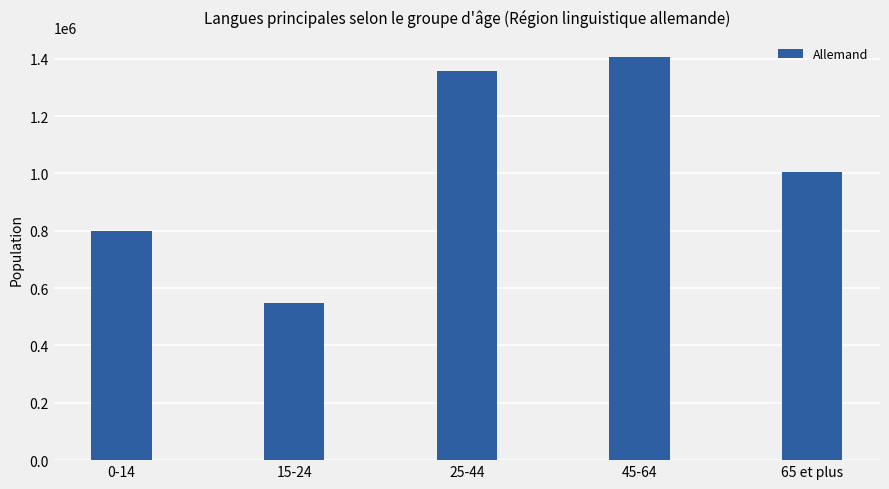

Approximately how many times larger is the value at 65 et plus compared to 25-44?

0.7